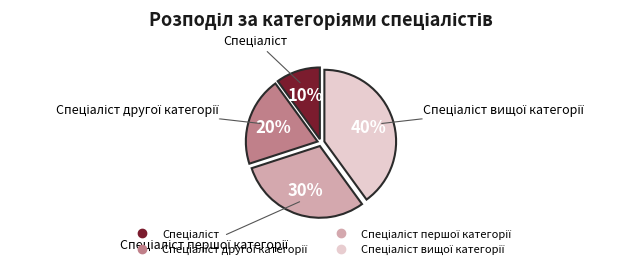

Is there any slice that represents more than half of the pie?

No